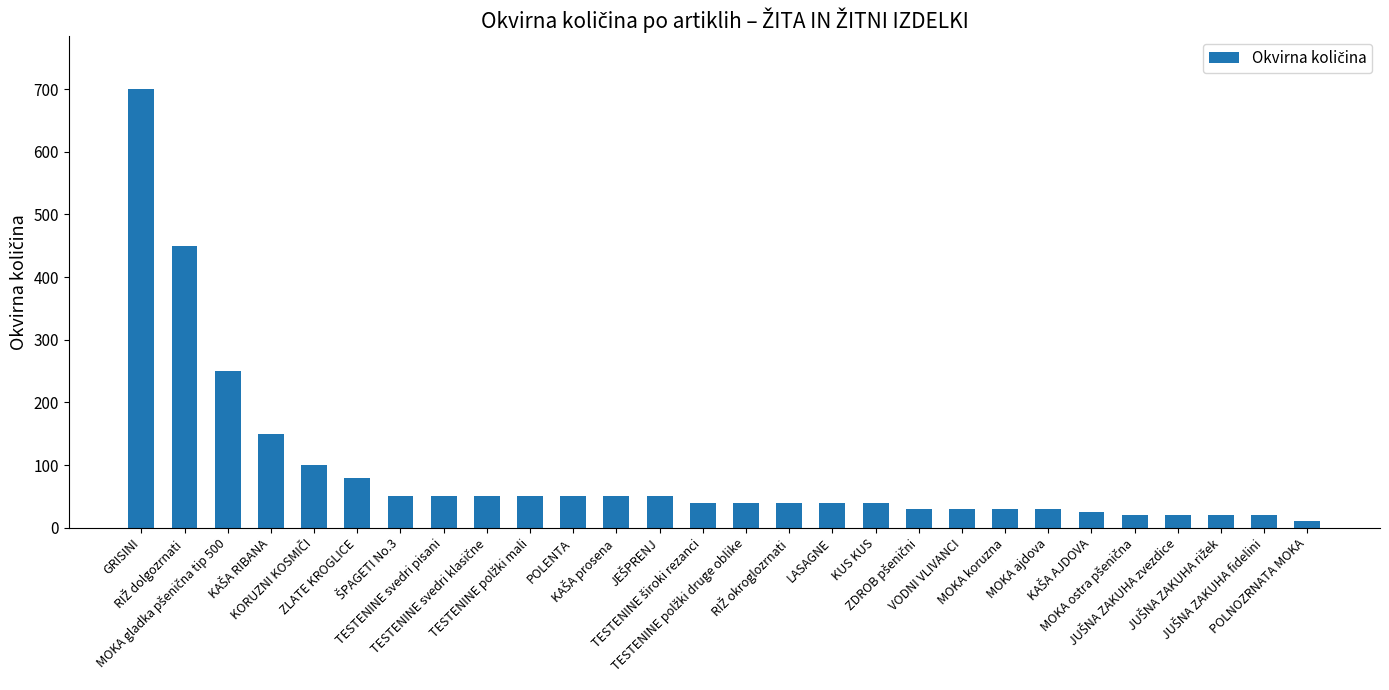

What is the difference between the maximum and second lowest values?

680